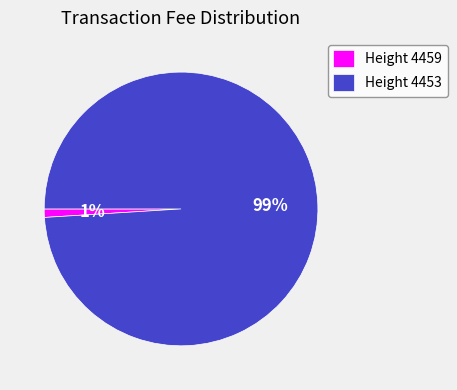

Between Height 4453 and Height 4459, which is larger?

Height 4453